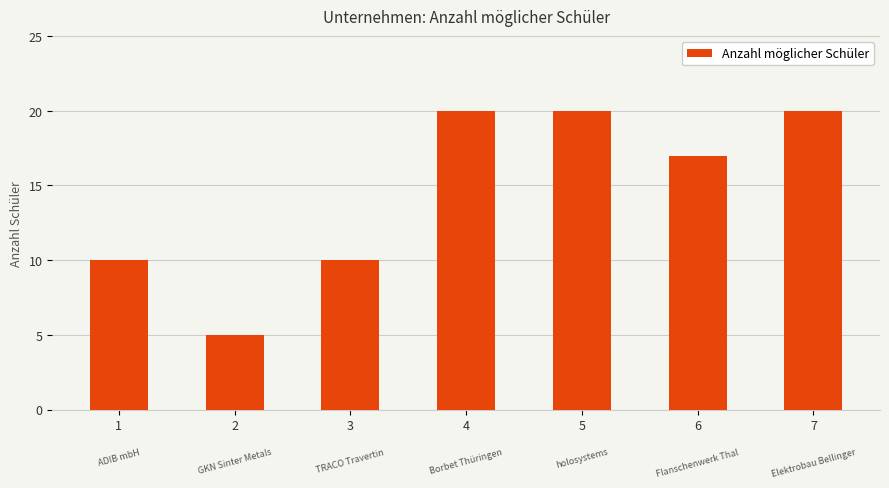

How many series are shown in this chart?

1